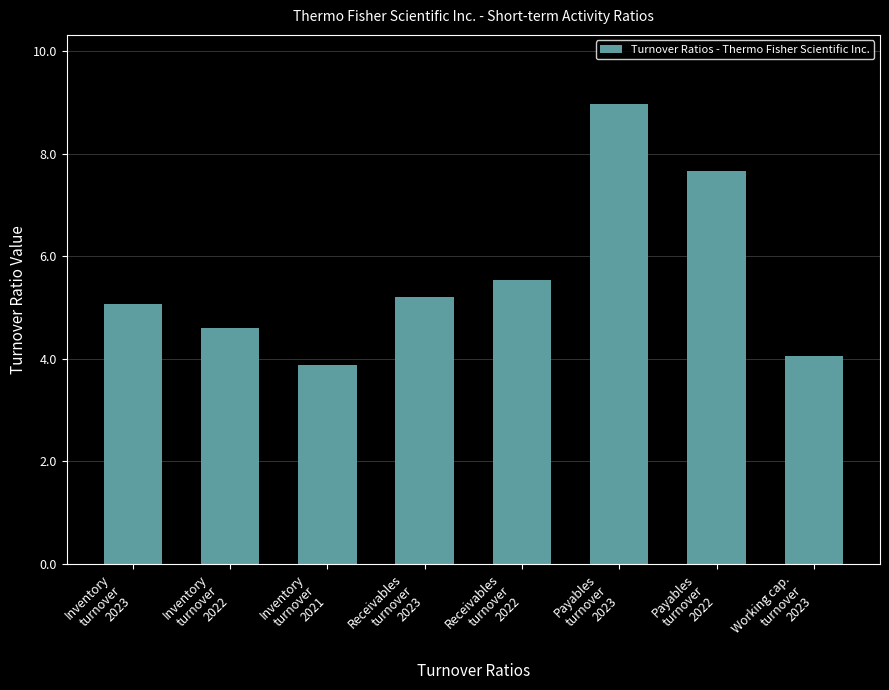

What is the change in value from Inventory
turnover
2023 to Payables
turnover
2023?

+3.9